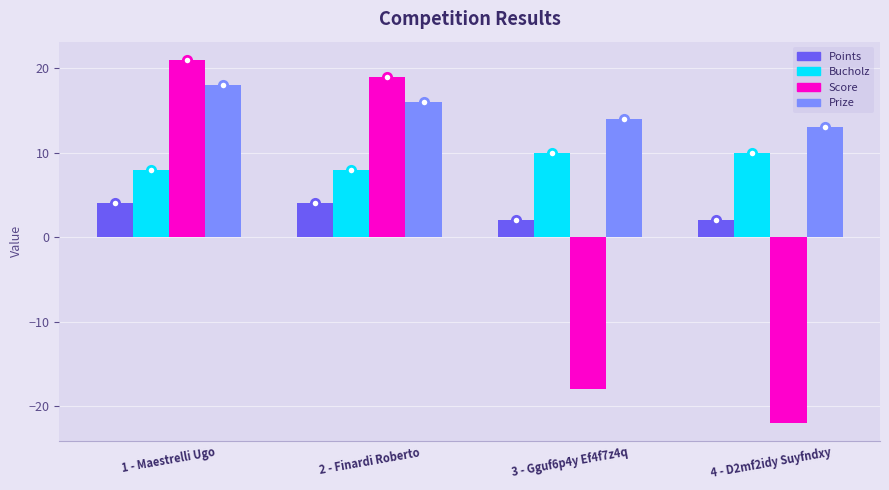

How many bars are there in total?

16